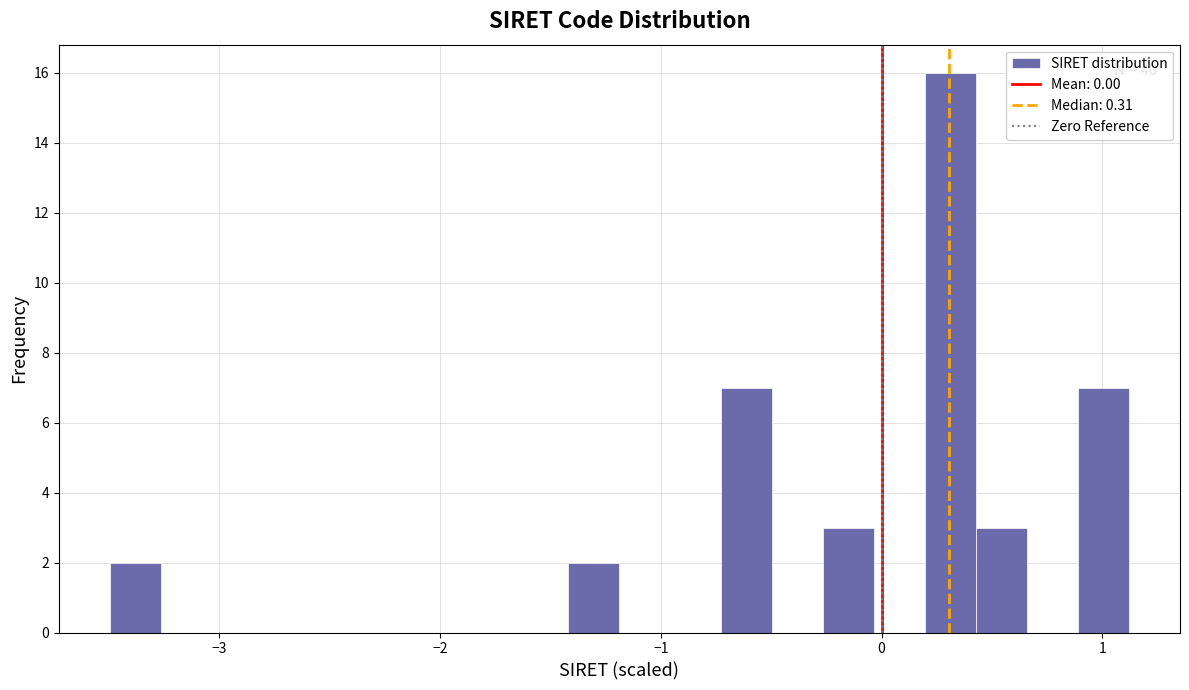

Around what value on the x-axis is the tallest bar? Give the approximate position of its centre, as read against the axis.

0.3